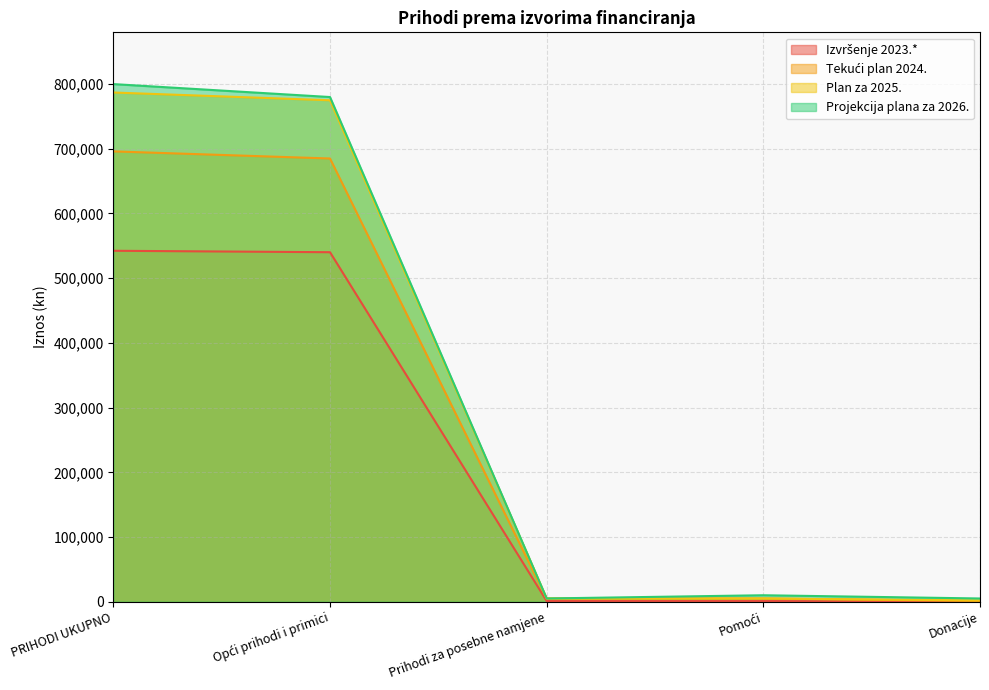

Between Donacije and Prihodi za posebne namjene, which is larger?

Prihodi za posebne namjene